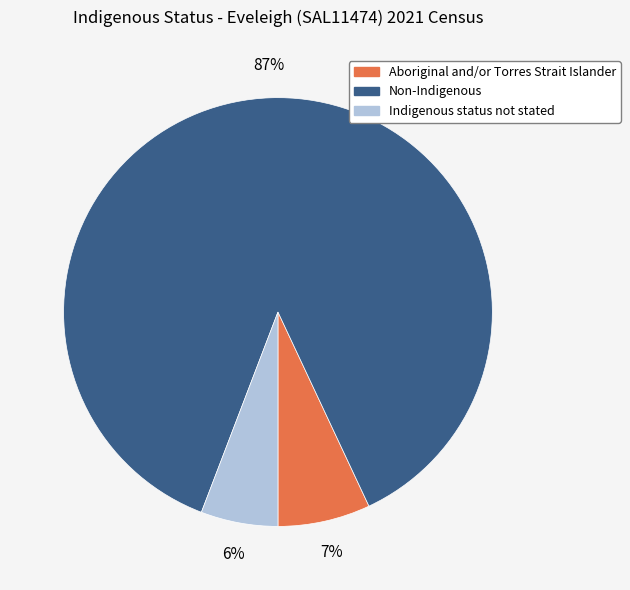

The Aboriginal and/or Torres Strait Islander slice represents 7% of the pie. True or false?

True